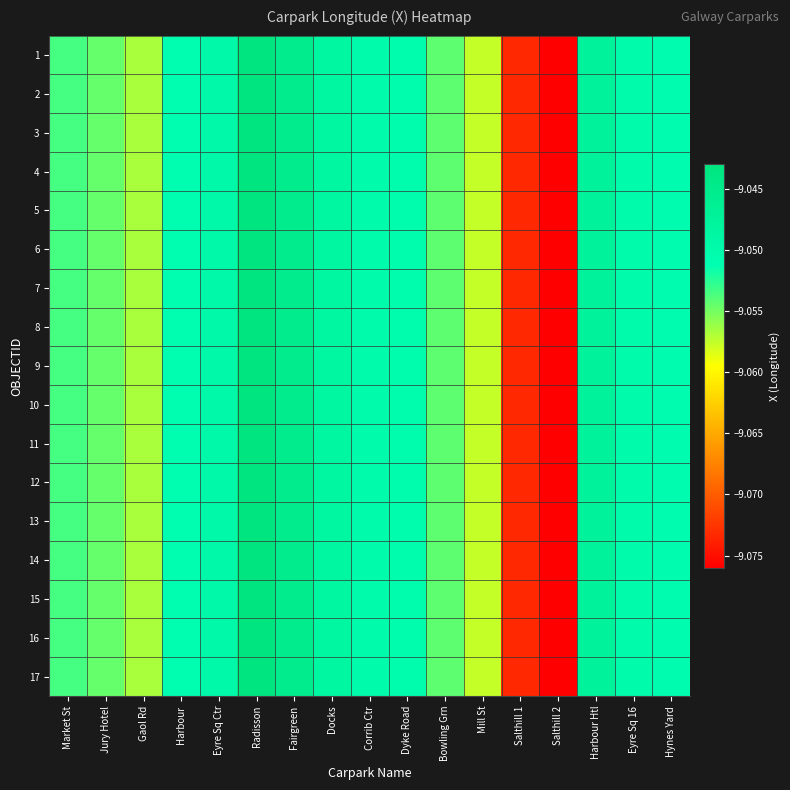

What is the total value across all series at Market St?

-153.9